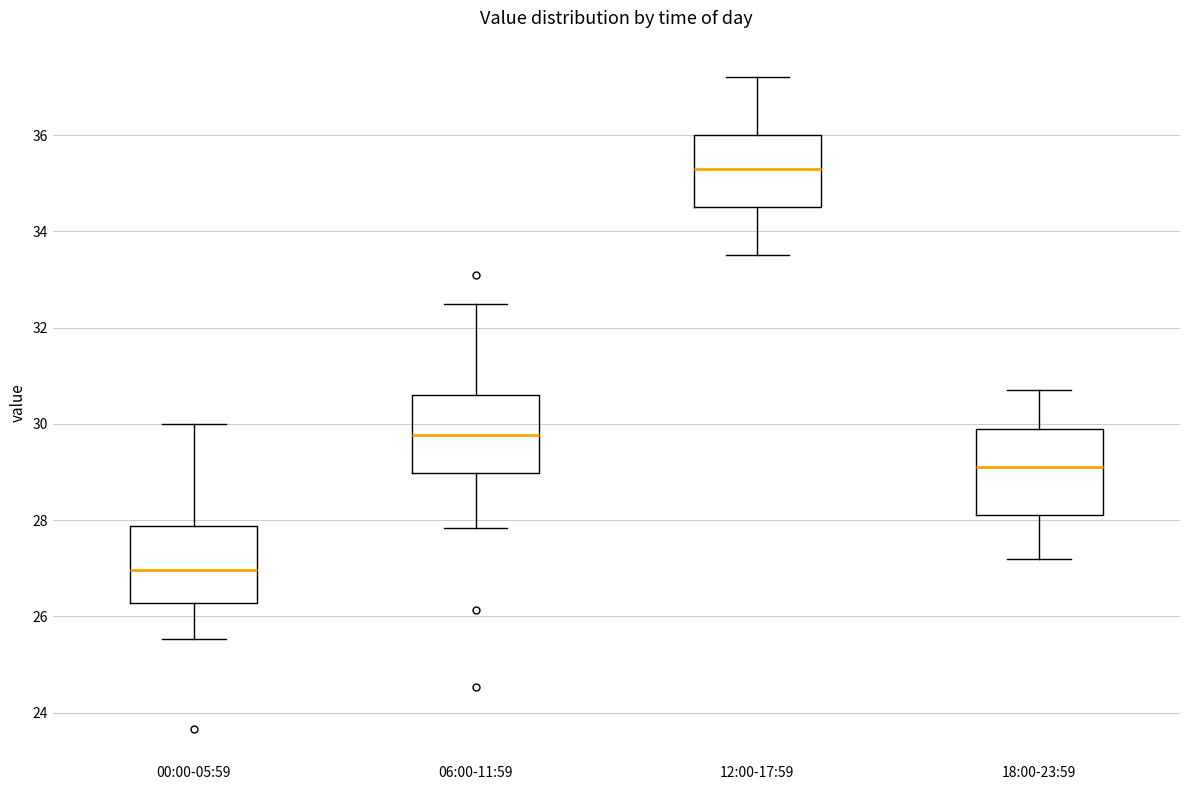

Reading left to right, transcribe this box plot: for each box, give where its median line is, the range the box spans, and where its two whiskers end, as read against the y-axis. The values are not printed on the chart, so give them approximately, as read against the axis.

00:00-05:59: median 27.0, box 26.2 to 27.8, whiskers 25.6 to 30.0
06:00-11:59: median 29.8, box 29.0 to 30.6, whiskers 27.8 to 32.6
12:00-17:59: median 35.4, box 34.6 to 36.0, whiskers 33.6 to 37.2
18:00-23:59: median 29.2, box 28.2 to 30.0, whiskers 27.2 to 30.8